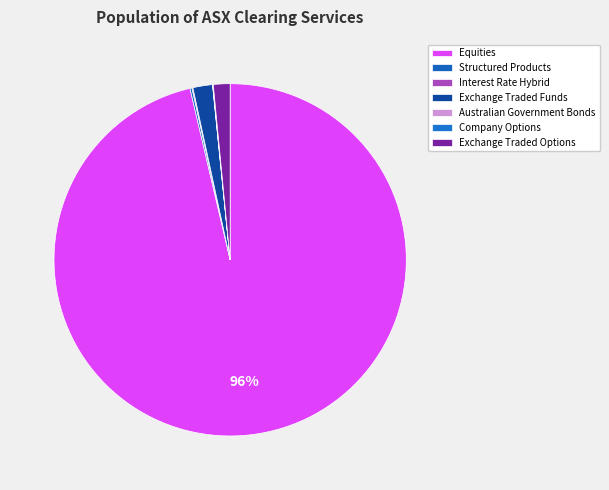

Is the sum of Company Options and Interest Rate Hybrid greater than half?

No